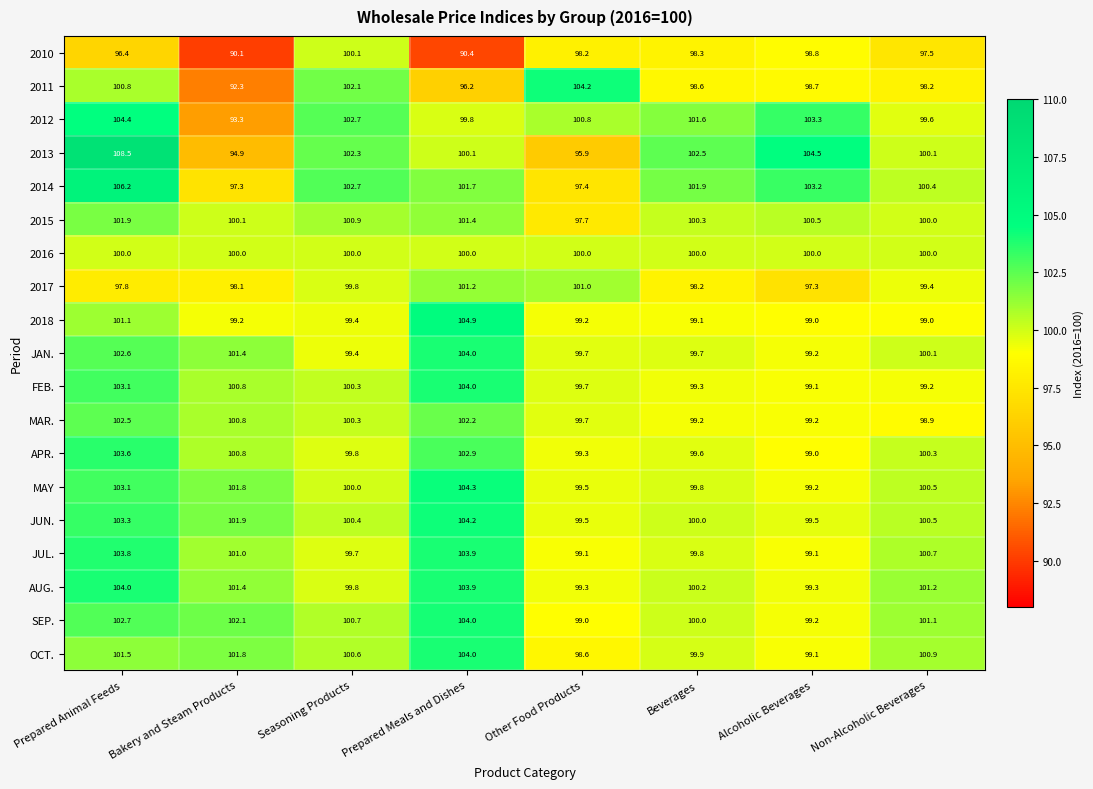

Which series changed the most between Other Food Products and Alcoholic Beverages?

2013